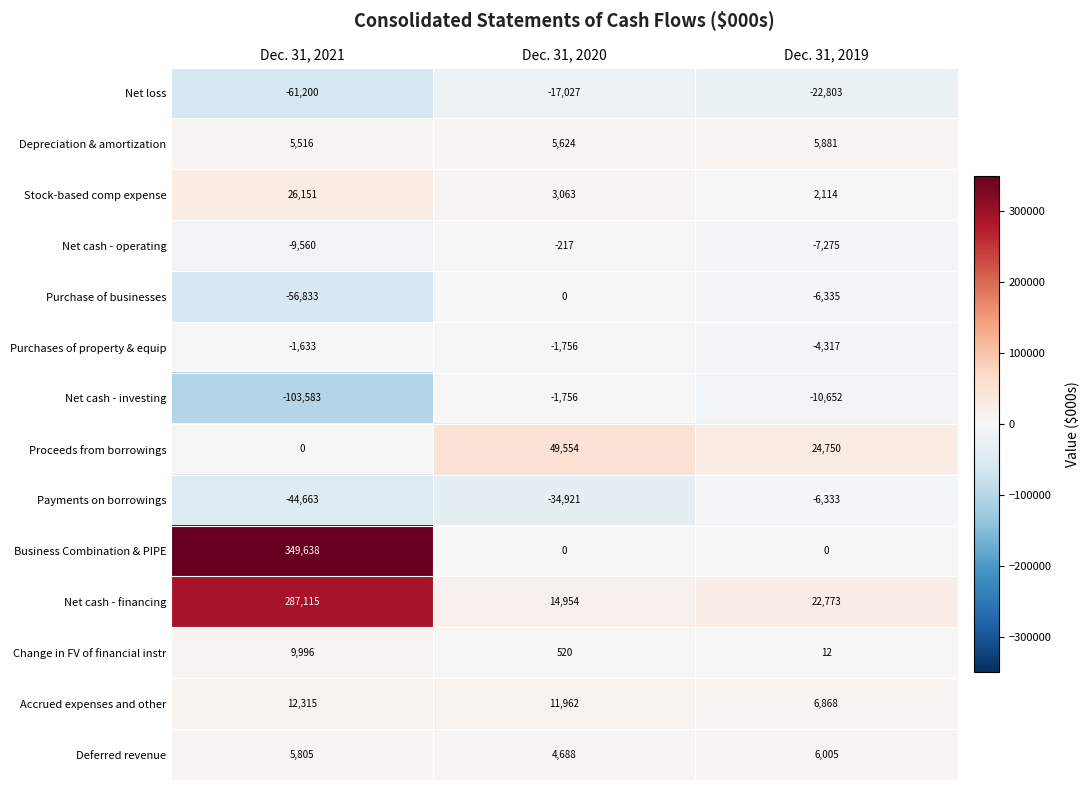

Rank the series at Dec. 31, 2021 from lowest to highest value.

Net cash - investing, Net loss, Purchase of businesses, Payments on borrowings, Net cash - operating, Purchases of property & equip, Proceeds from borrowings, Depreciation & amortization, Deferred revenue, Change in FV of financial instr, Accrued expenses and other, Stock-based comp expense, Net cash - financing, Business Combination & PIPE